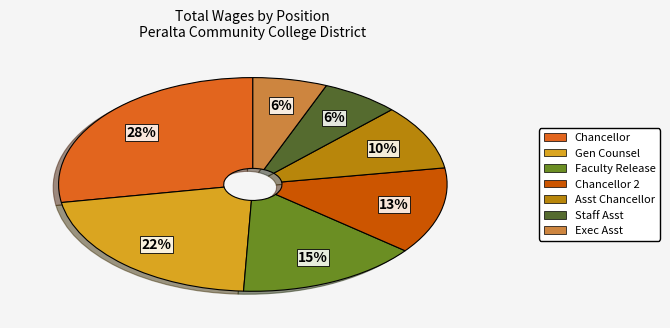

Count the number of slices in the pie.

7